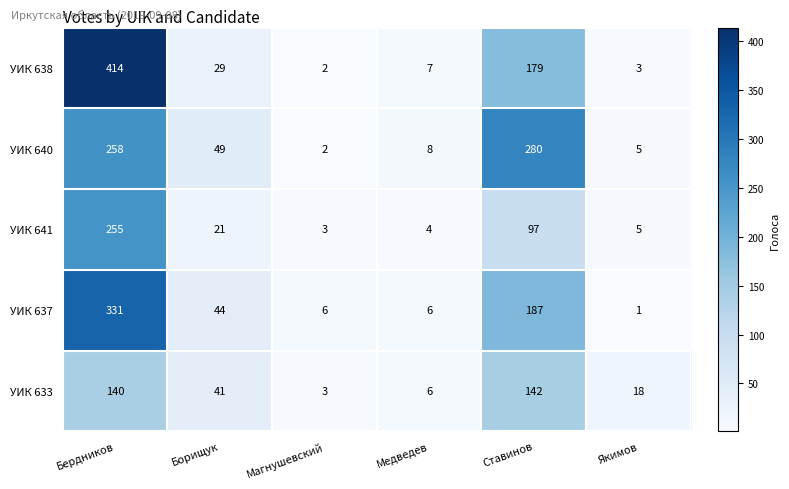

Between Магнушевский and Медведев, which series saw the biggest shift?

УИК 640